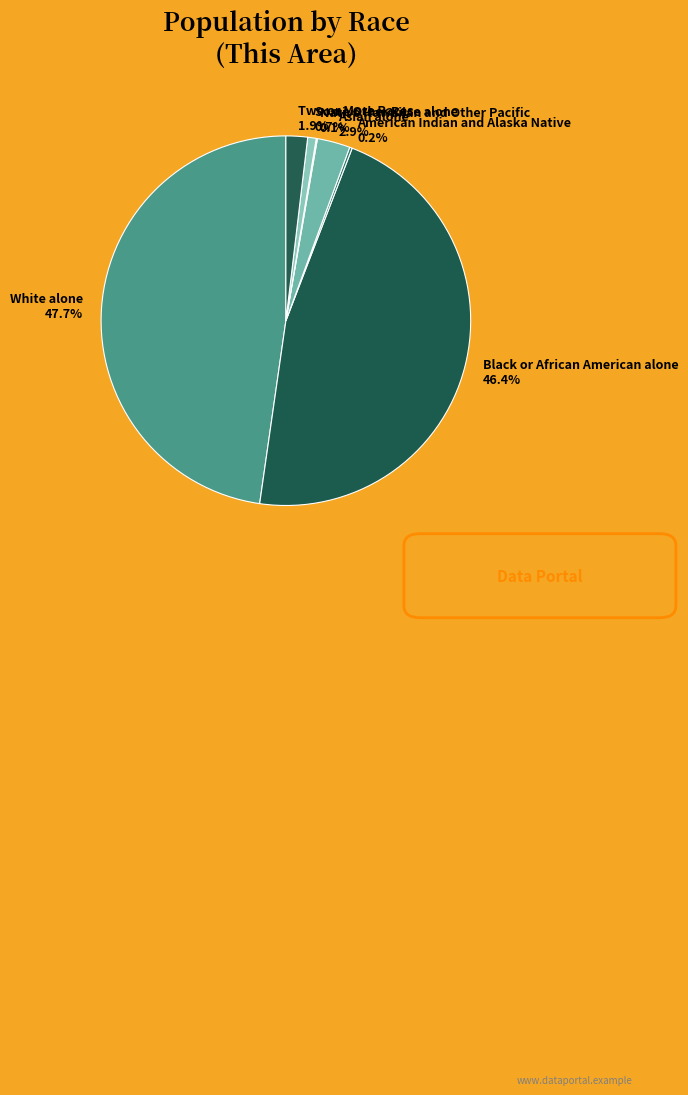

The White alone slice represents 48% of the pie. True or false?

True